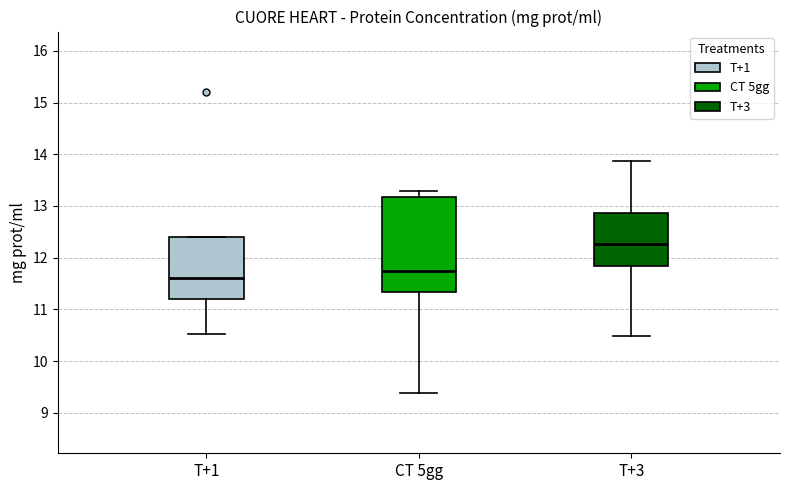

Which box has the lowest median line?

T+1